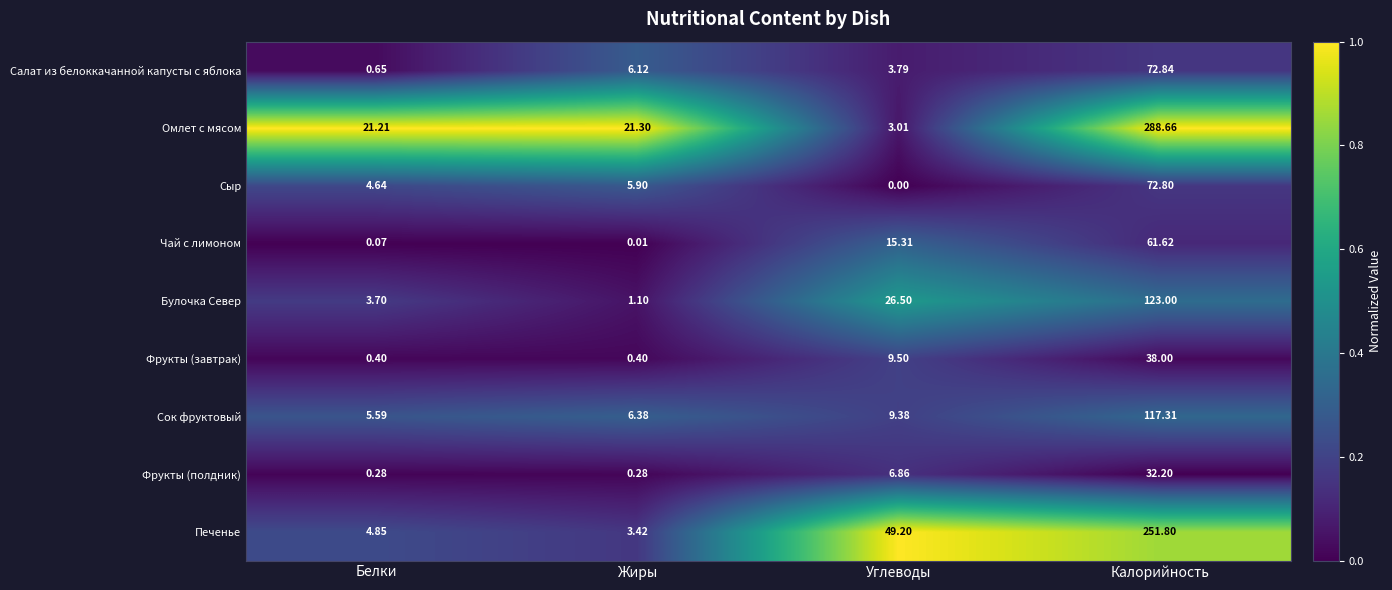

Rank the series by their maximum value, from lowest to highest.

Фрукты (полдник), Фрукты (завтрак), Чай с лимоном, Сыр, Салат из белоккачанной капусты с яблока, Сок фруктовый, Булочка Север, Печенье, Омлет с мясом